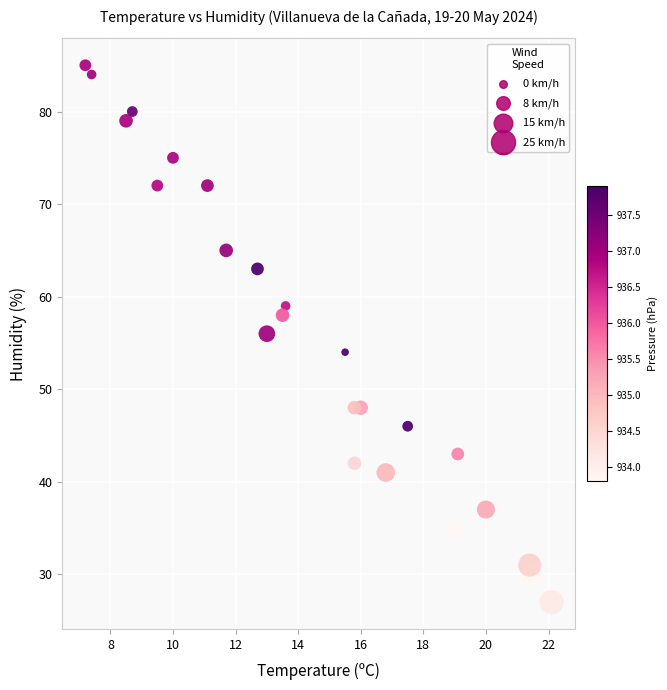

What is the range of Y values (max minus min)?

58